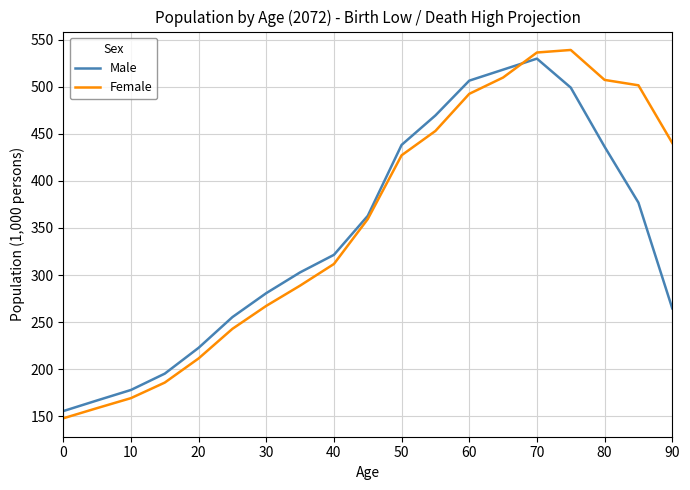

How many distinct data groups are displayed?

2